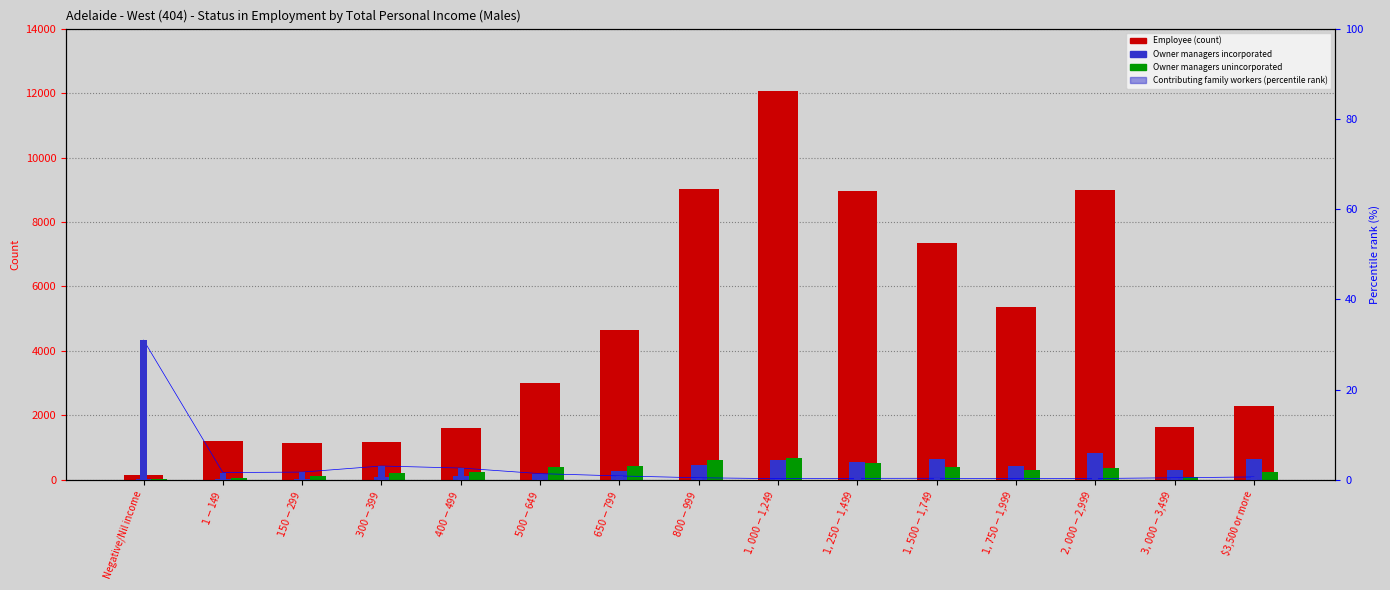

What is the lowest value of the Owner managers incorporated series?

19.0